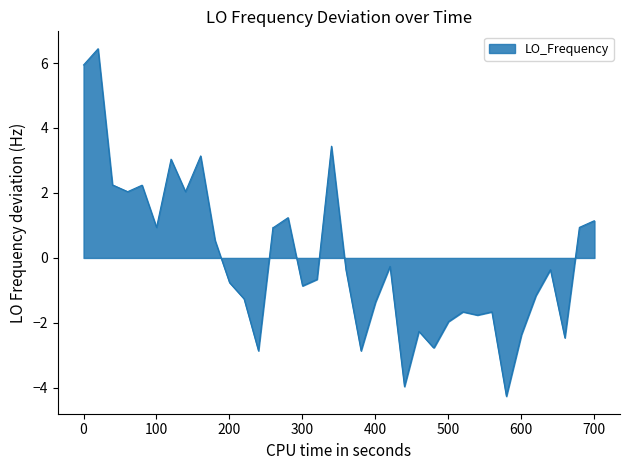

What is the greatest value displayed?

6.4